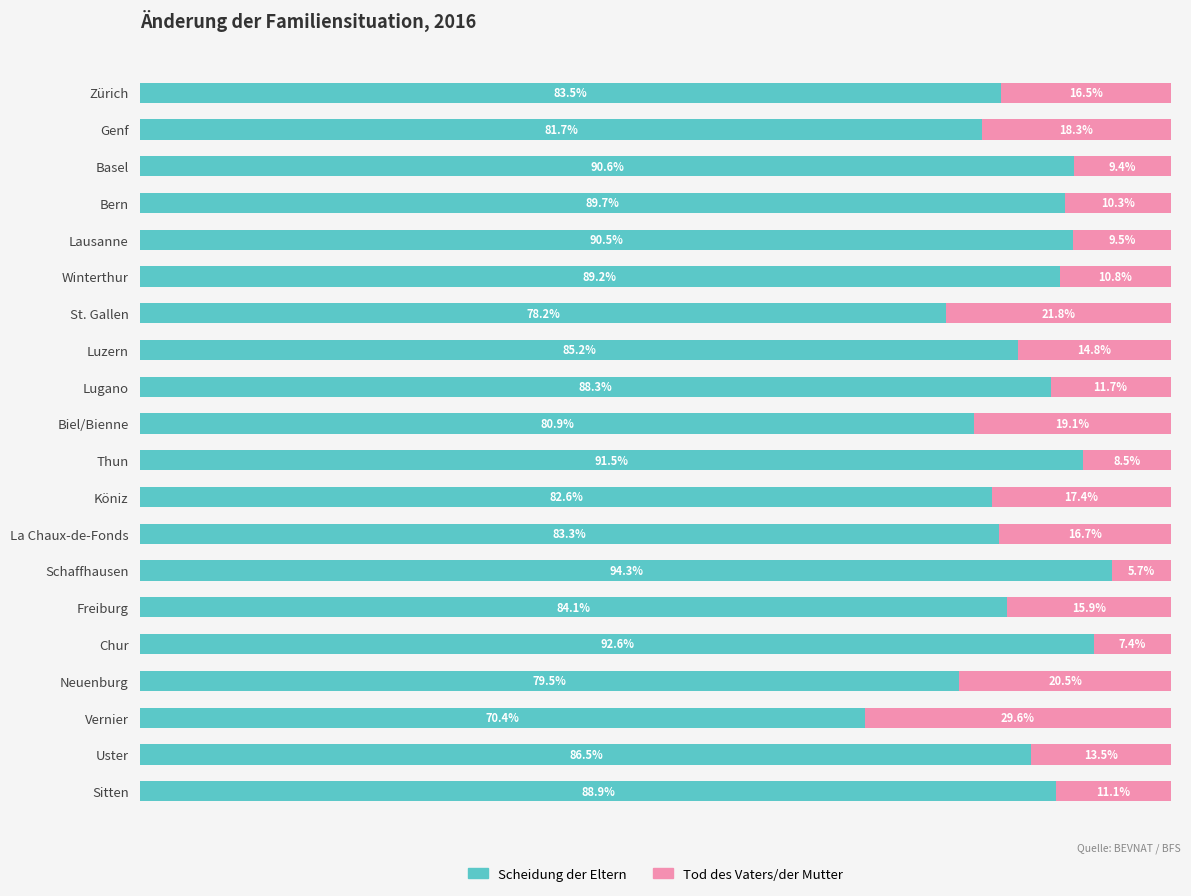

List the labels in order of Scheidung der Eltern value, largest first.

Schaffhausen, Chur, Thun, Basel, Lausanne, Bern, Winterthur, Sitten, Lugano, Uster, Luzern, Freiburg, Zürich, La Chaux-de-Fonds, Köniz, Genf, Biel/Bienne, Neuenburg, St. Gallen, Vernier